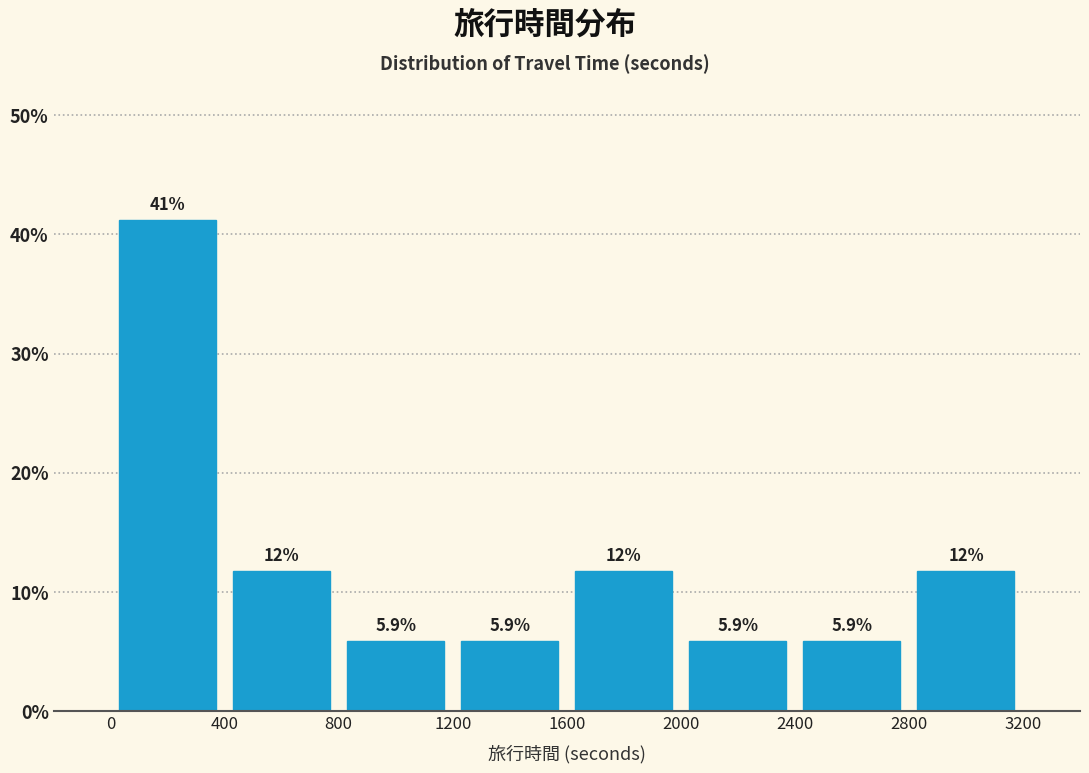

Over which range of the x-axis is the bar tallest?

0 to 400